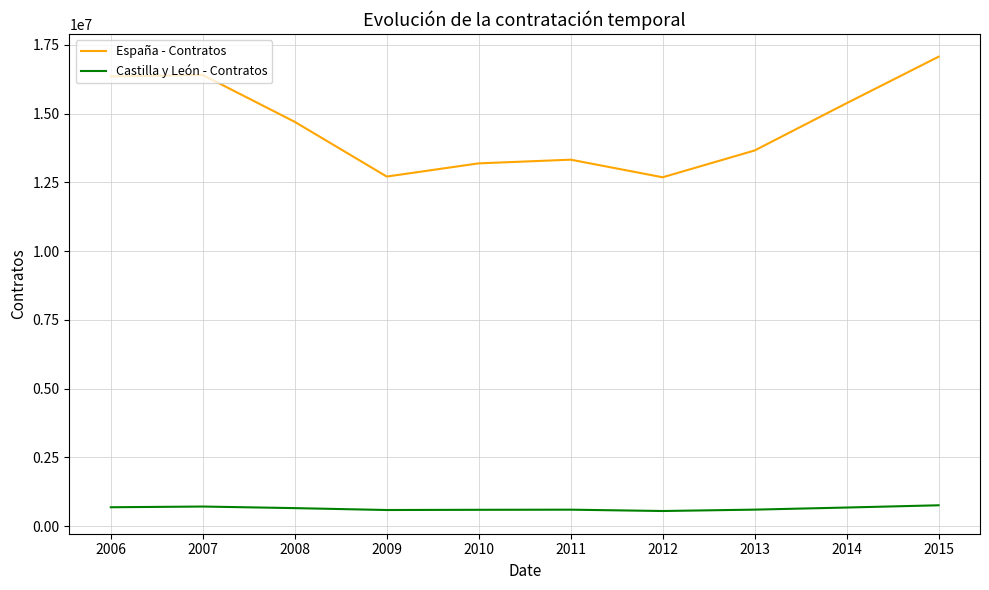

What is the lowest value of the España - Contratos series?

12683356